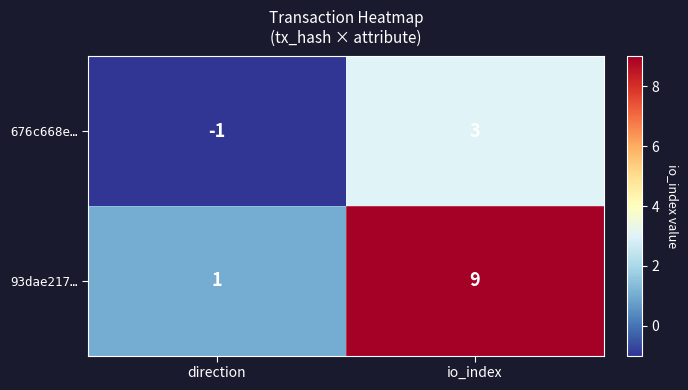

At direction, list the series in order from smallest to largest.

676c668e…, 93dae217…